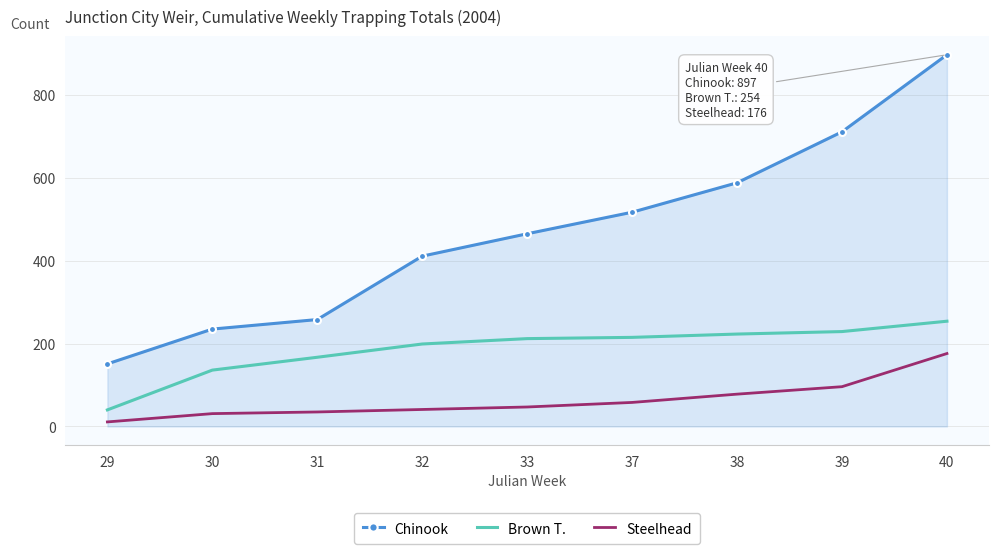

What is the difference between the highest and lowest values at 37?

459